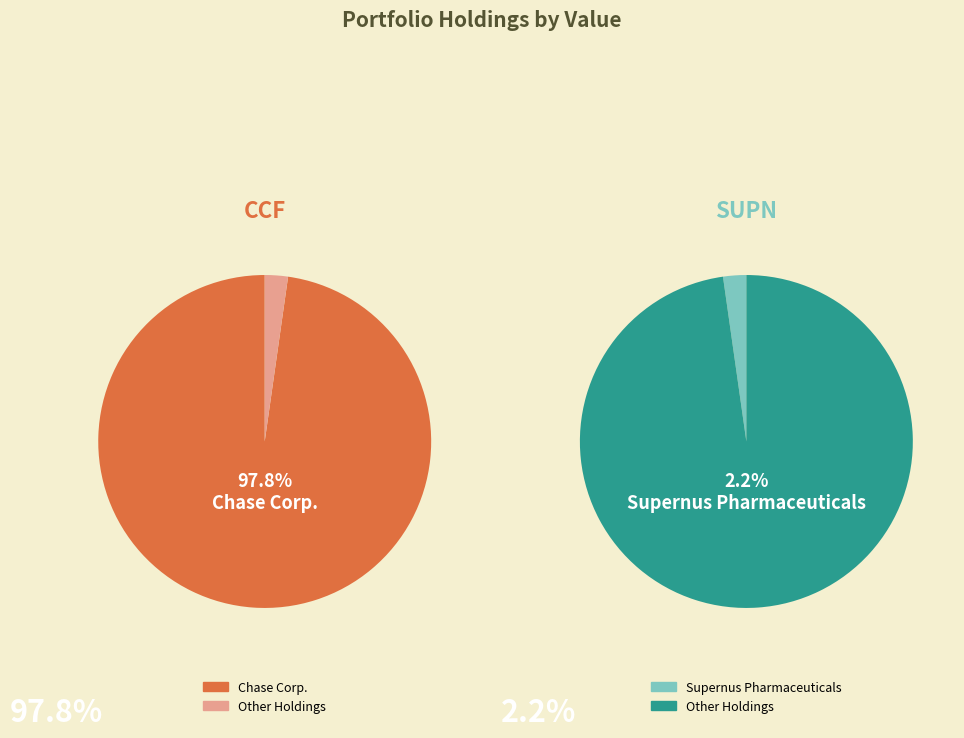

The Supernus Pharmaceuticals, Inc. slice represents 1% of the pie. True or false?

False